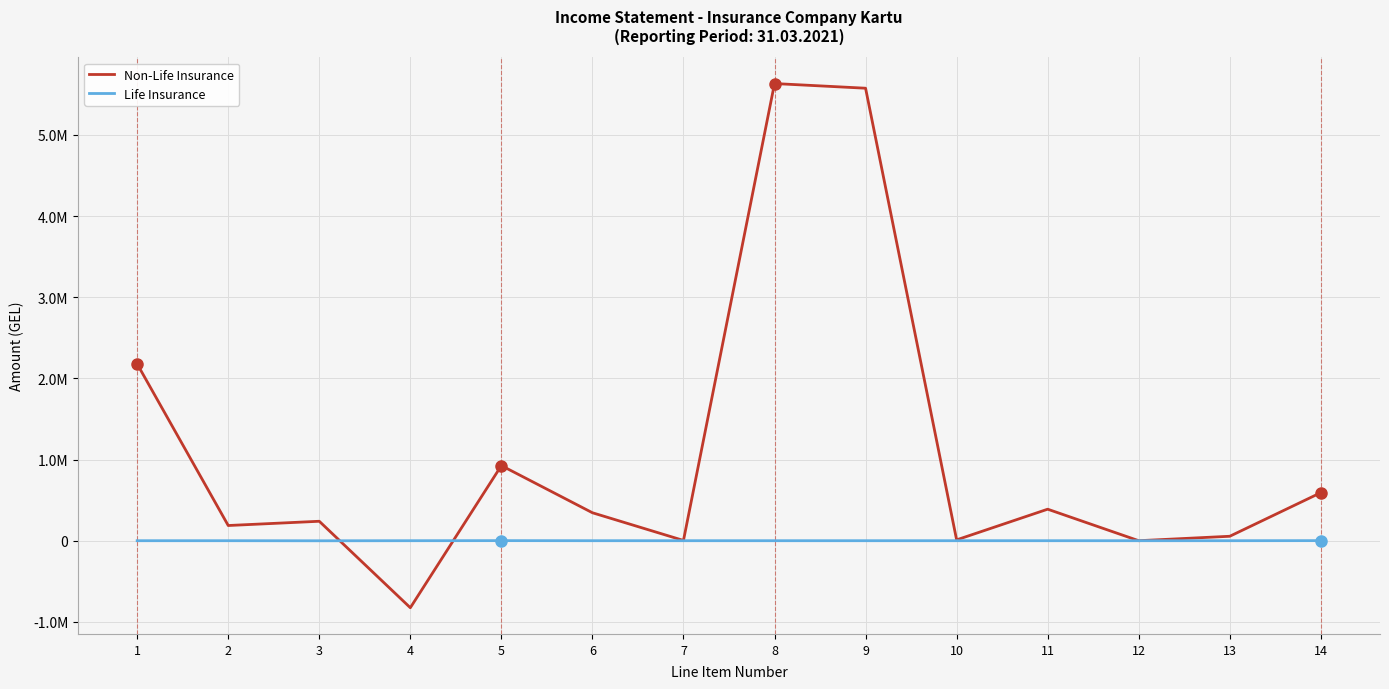

What are all the series names shown in the legend?

Non-Life Insurance, Life Insurance